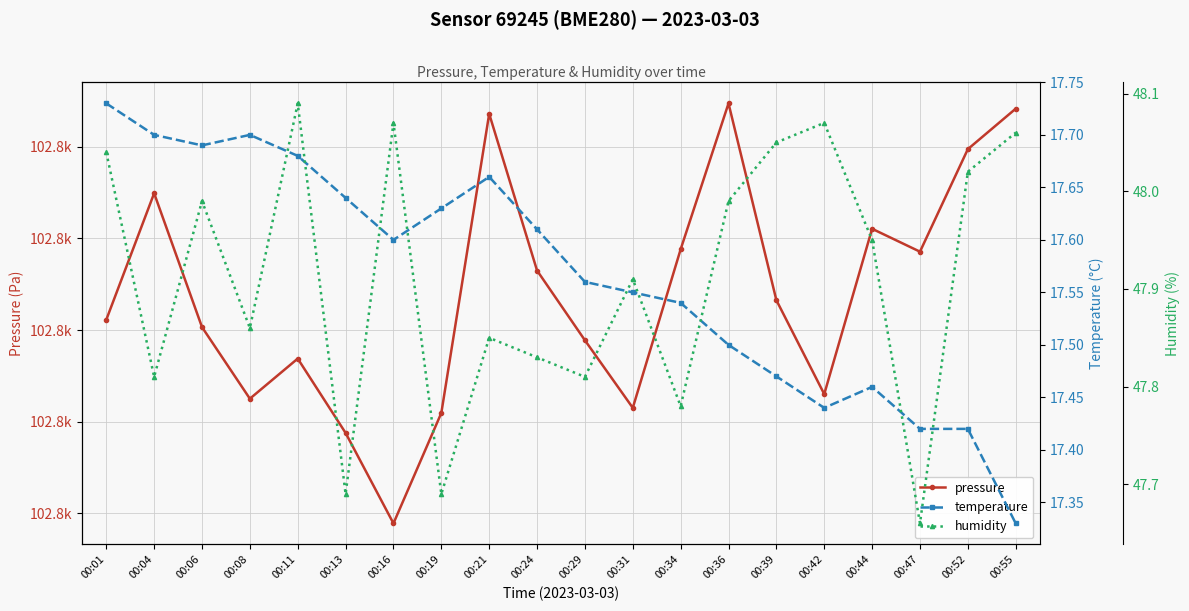

Which has a higher value, 00:16 or 00:34?

00:34